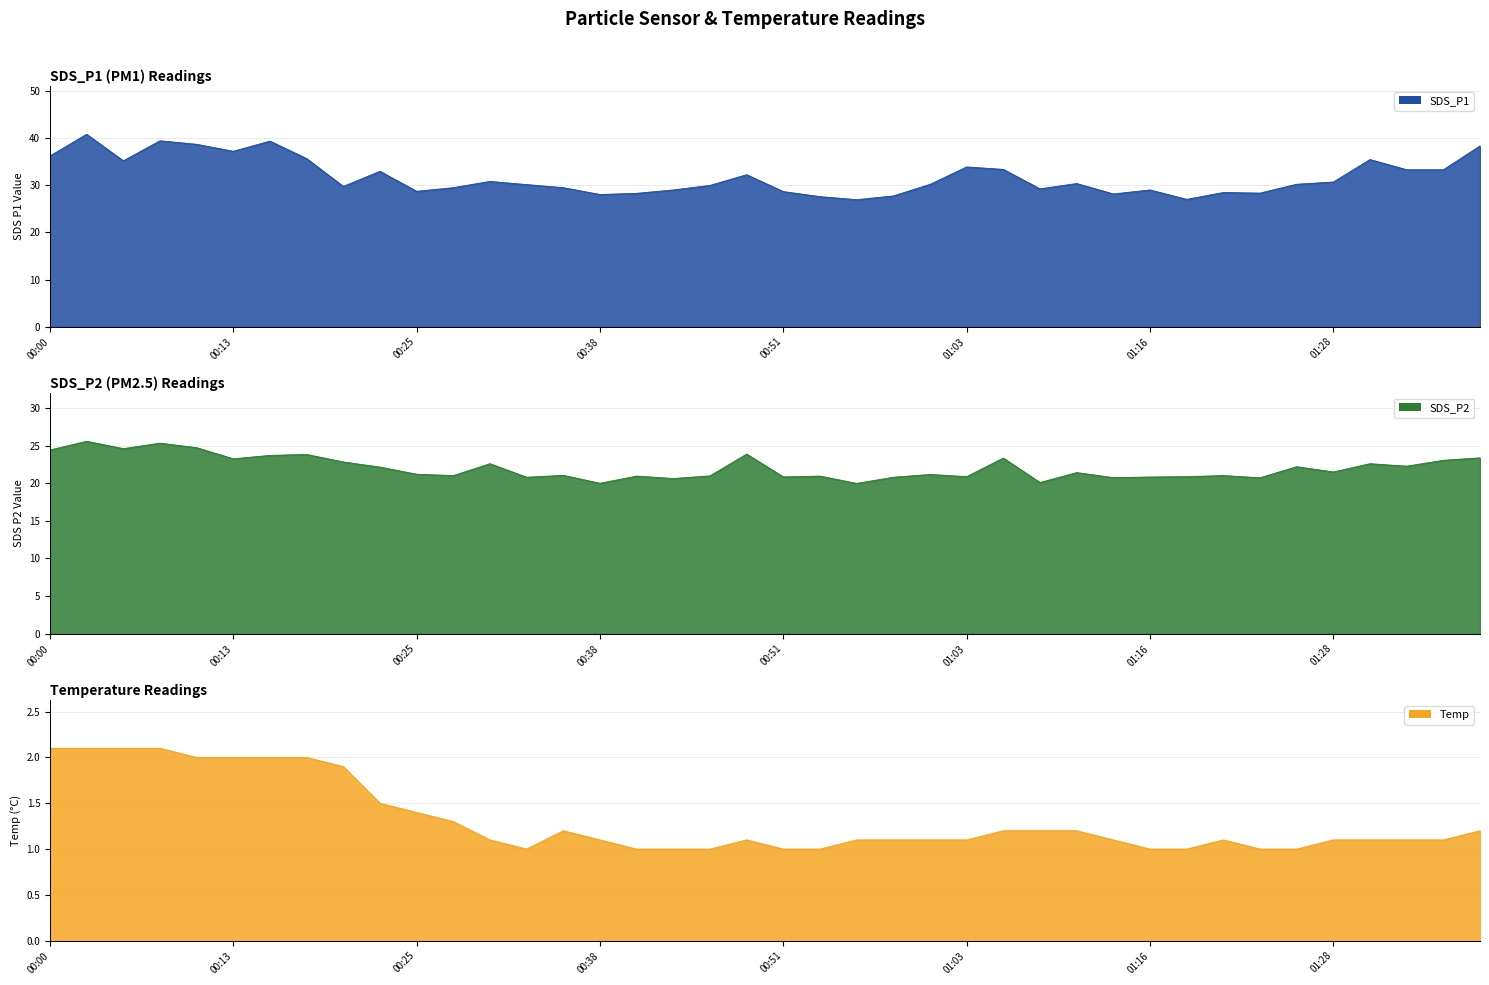

What is the average value of the Temp_line series?

1.3